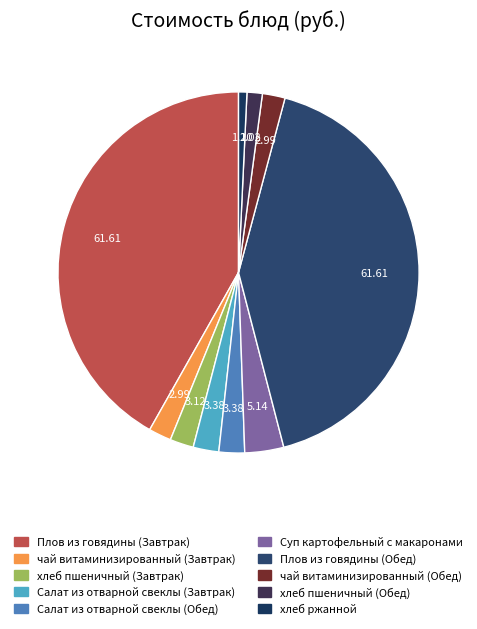

How many slices are in this pie chart?

10